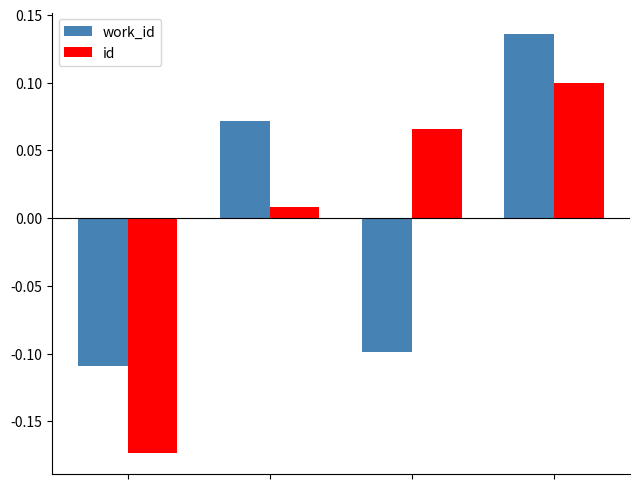

Which series has the largest range (max minus min)?

id